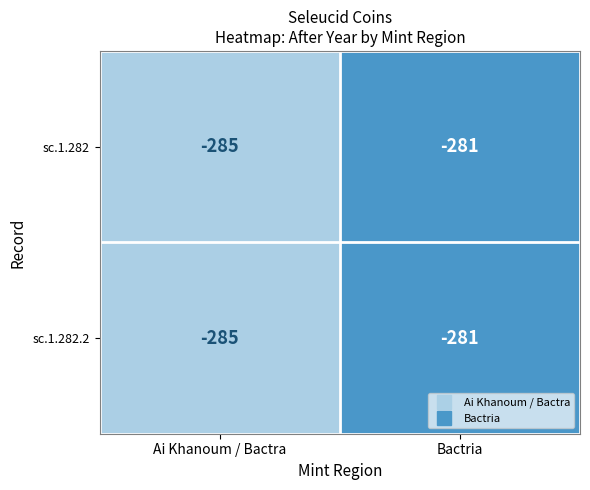

Count the number of data series in this chart.

2